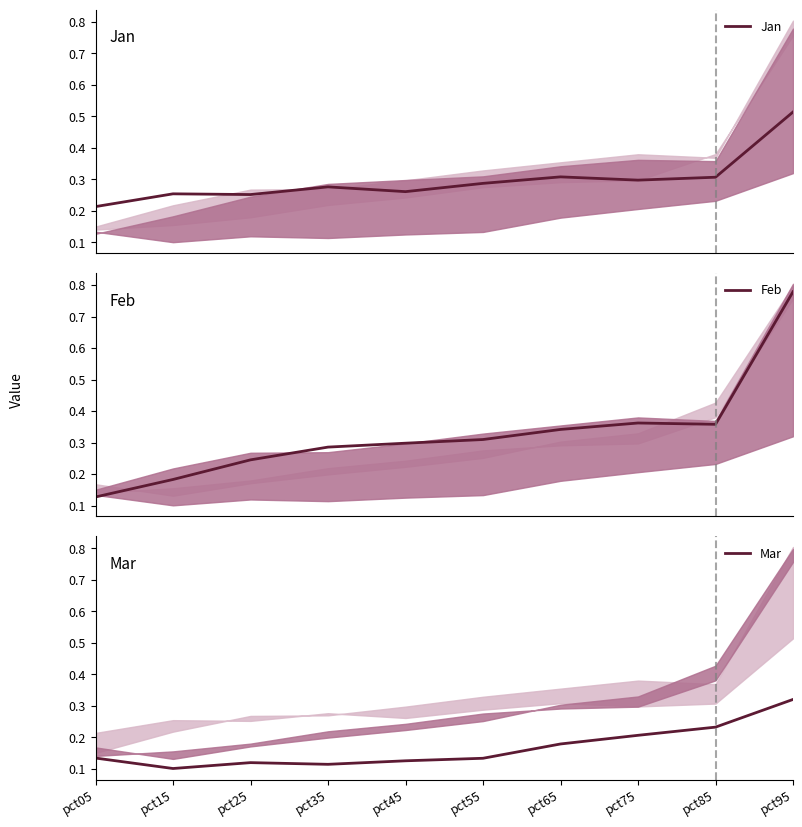

How many lines are shown in the chart?

3